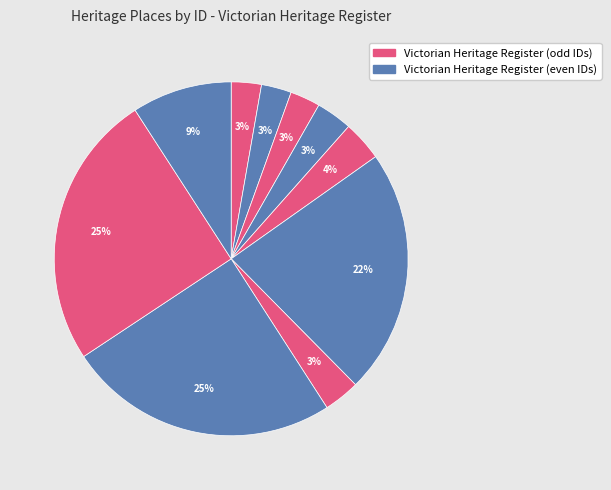

Count the number of slices in the pie.

10